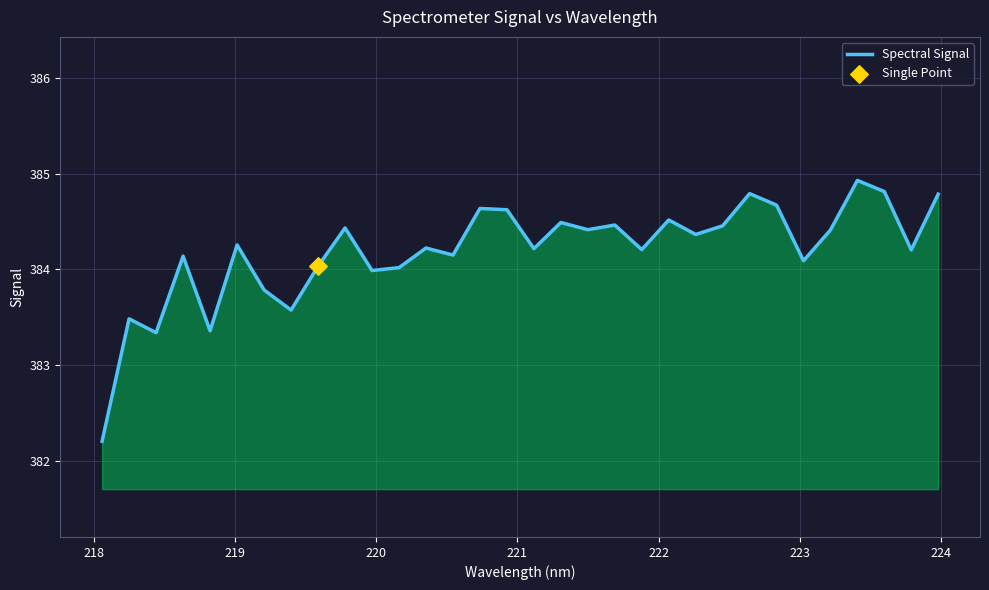

What is the difference between the maximum and minimum values?

2.7